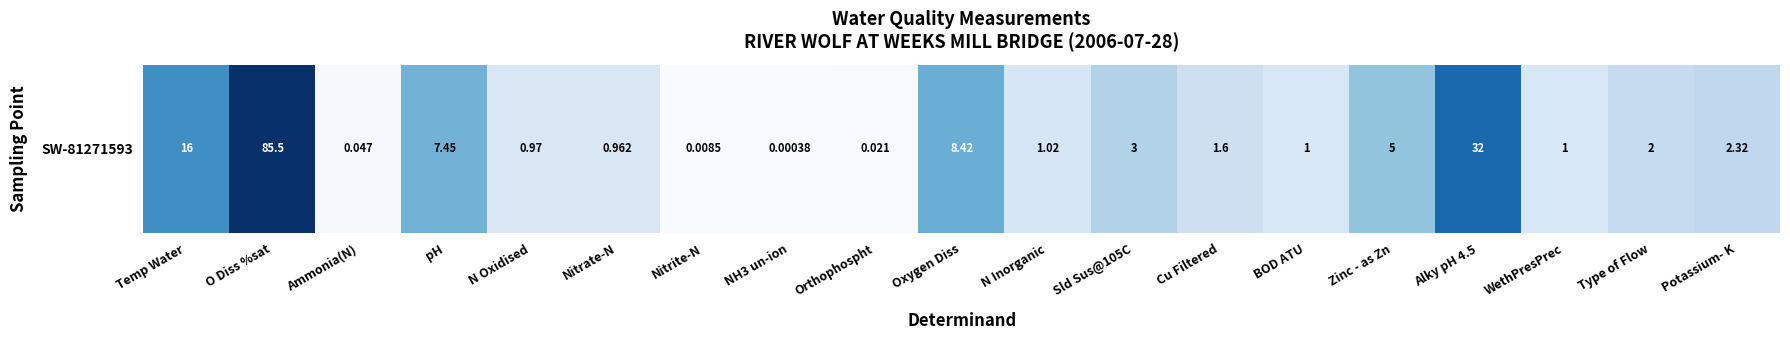

How many distinct data groups are displayed?

1